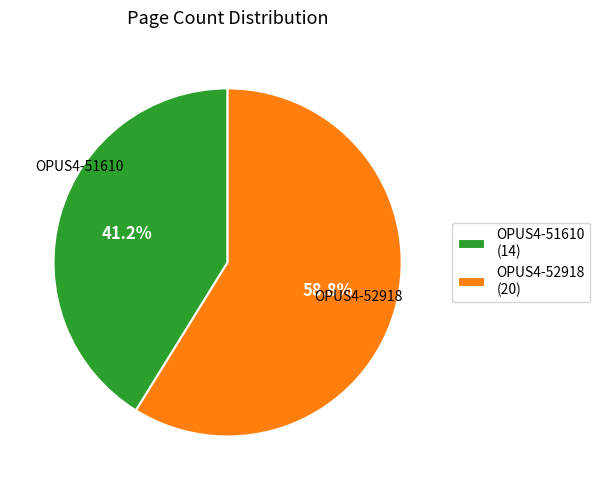

Is it true that OPUS4-51610 is 29% of the pie?

False